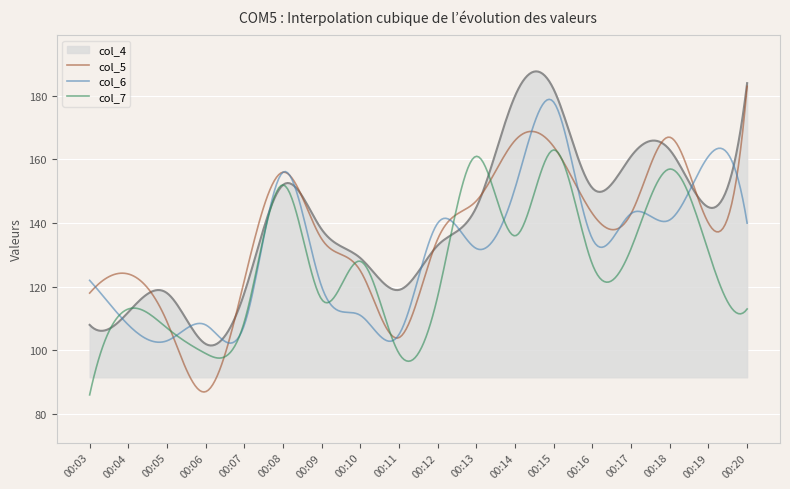

Which series has the largest range (max minus min)?

col_5